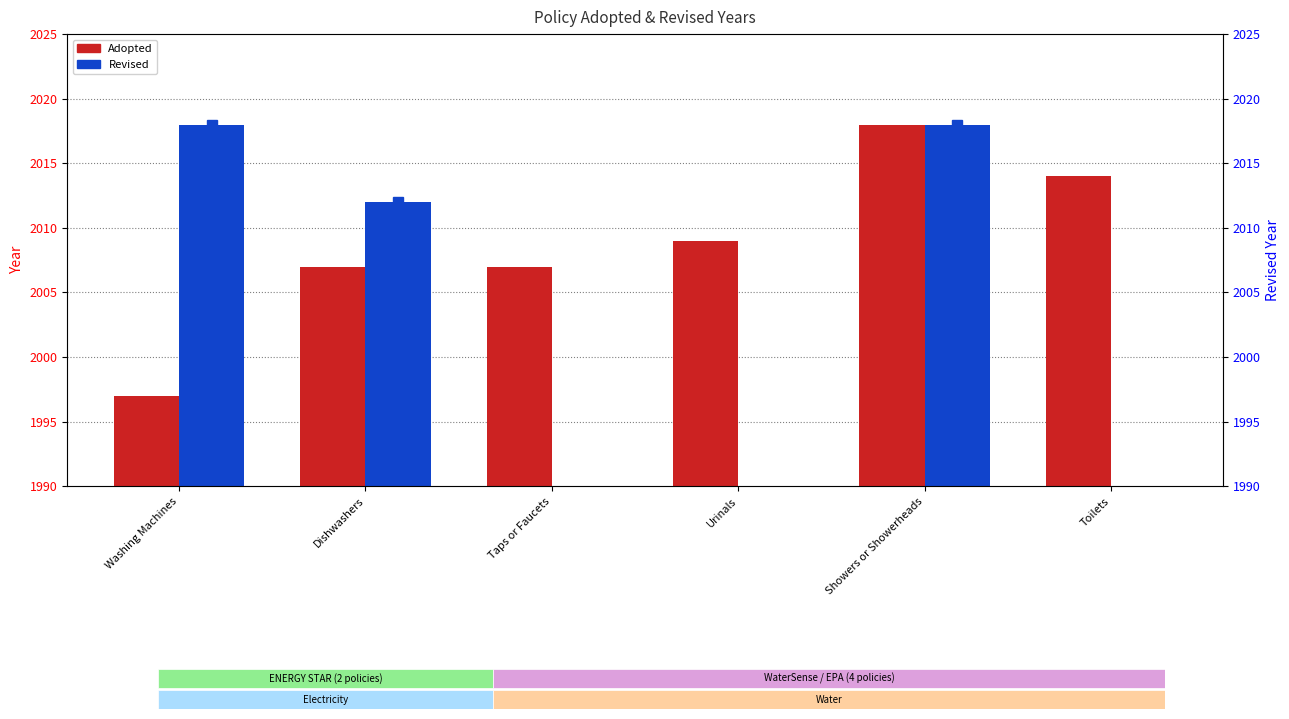

Is it true that the value at Urinals is 749?

False